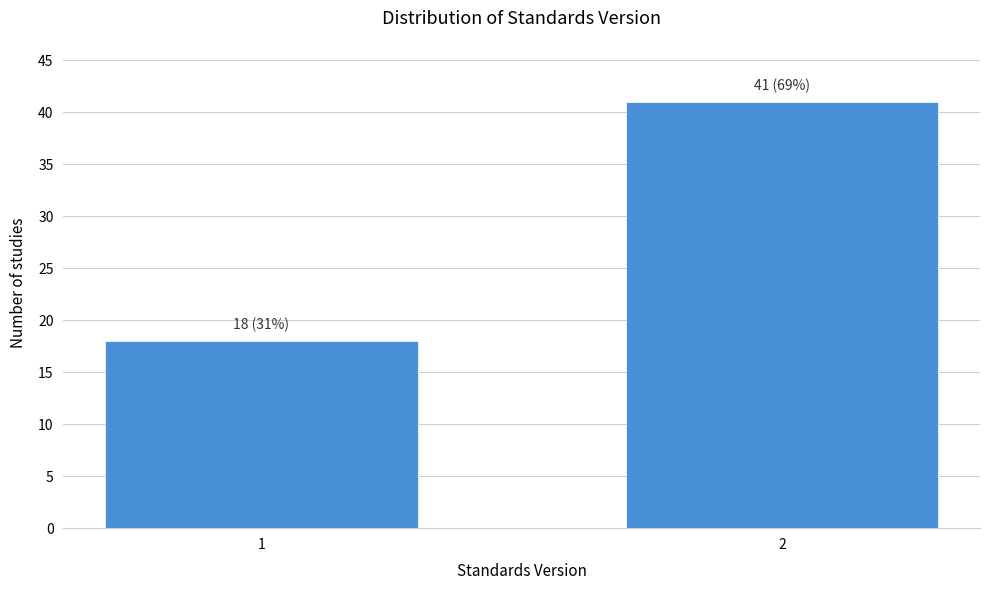

Reading right to left, list all the values displayed in this chart.

2=41	1=18